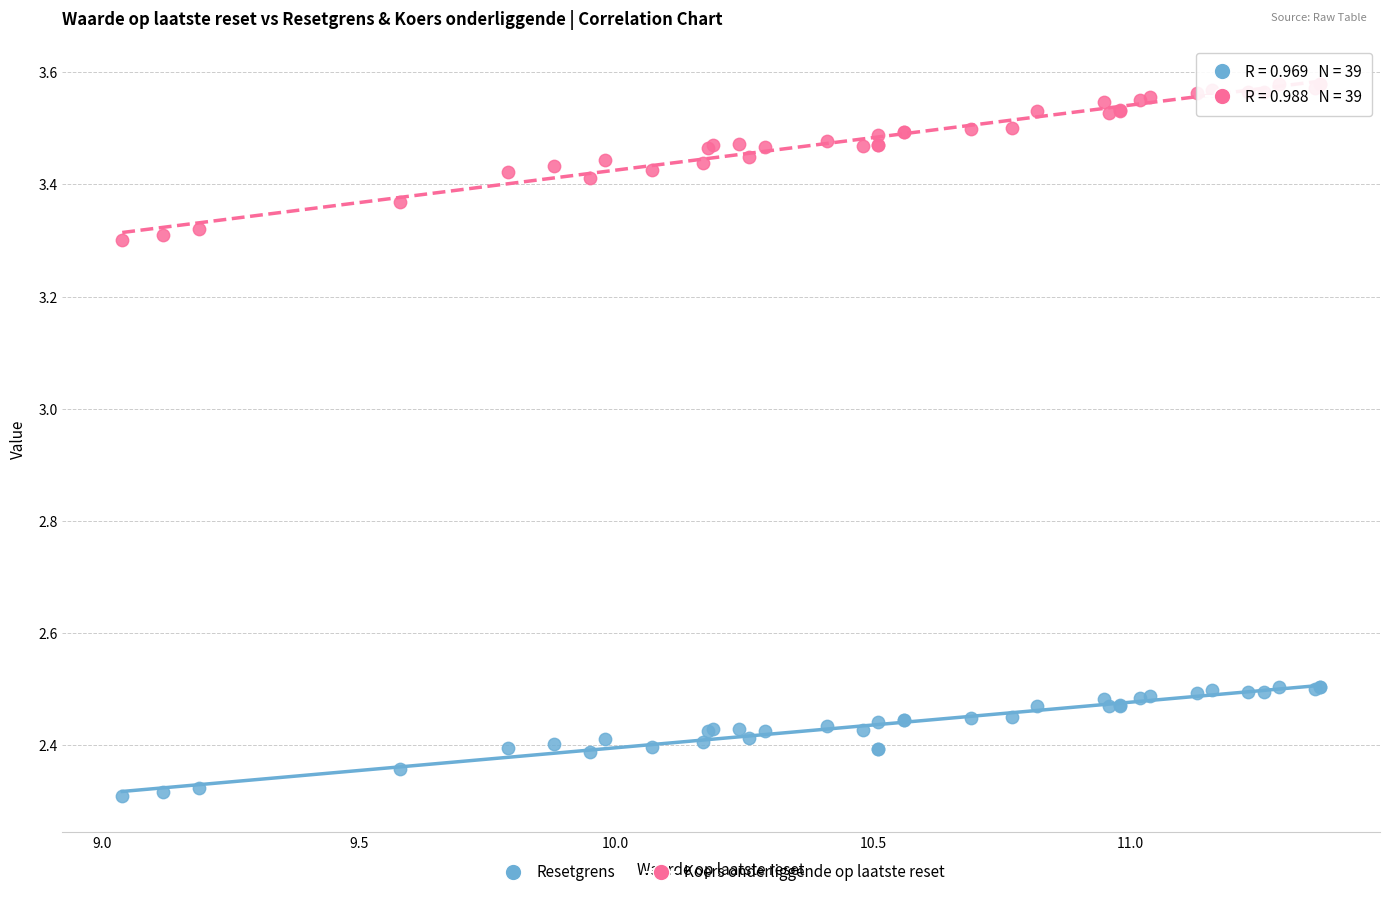

Which series contains the lowest Y value?

Resetgrens